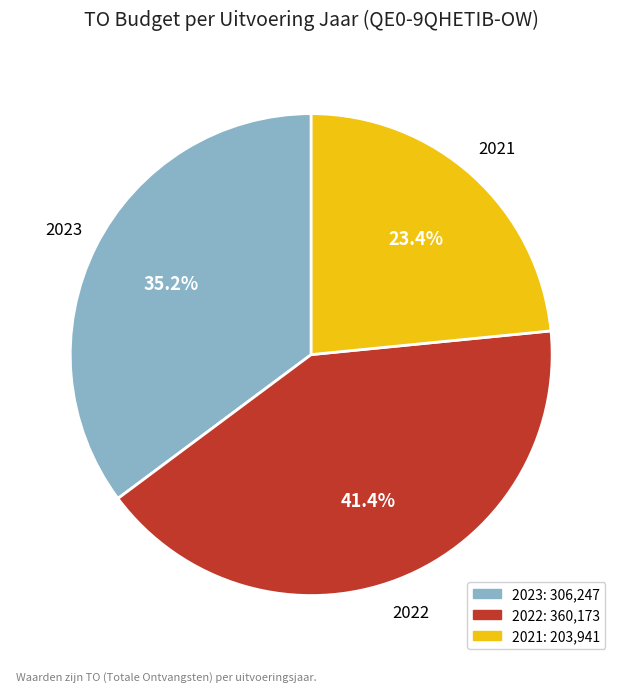

To the nearest percent, what is the average slice percentage?

33%